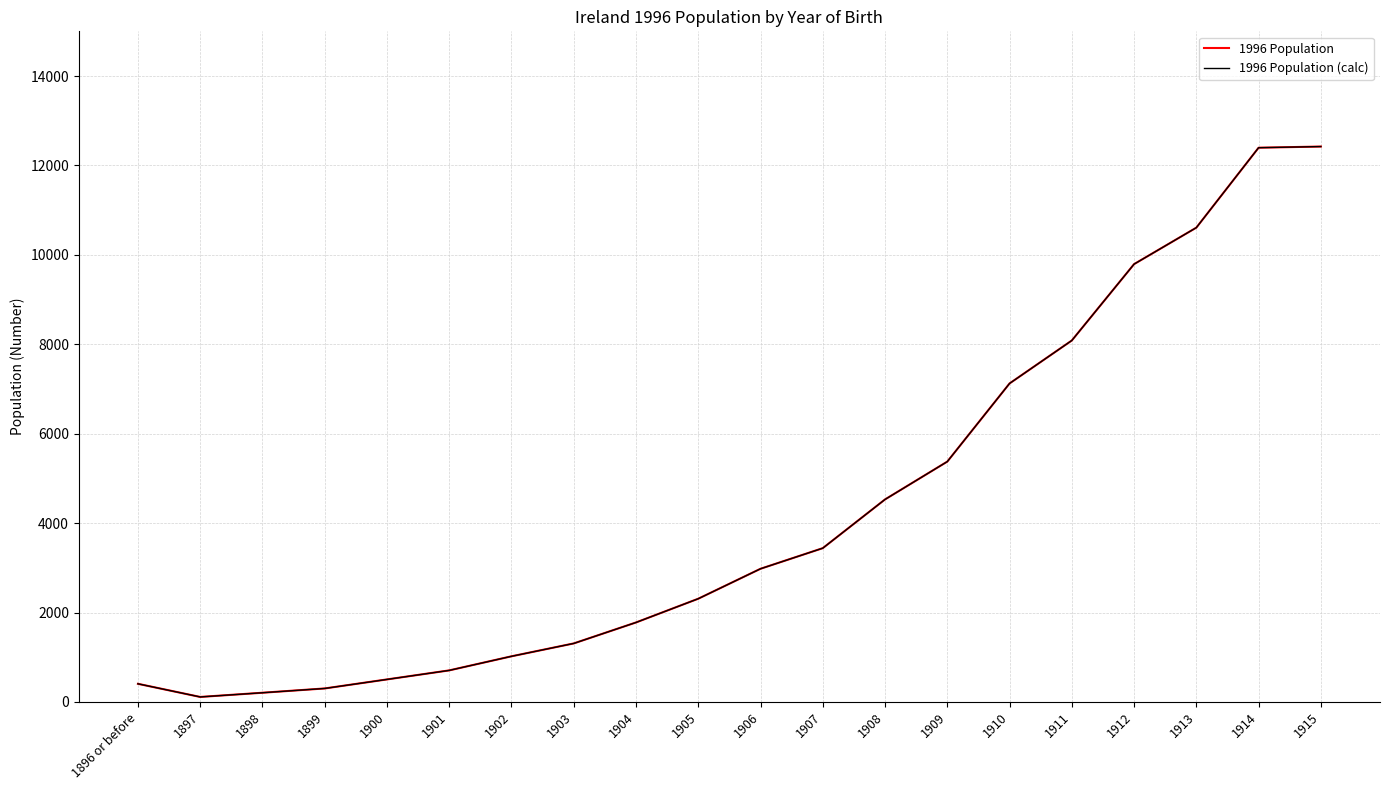

Which series has the largest range (max minus min)?

1996 Population